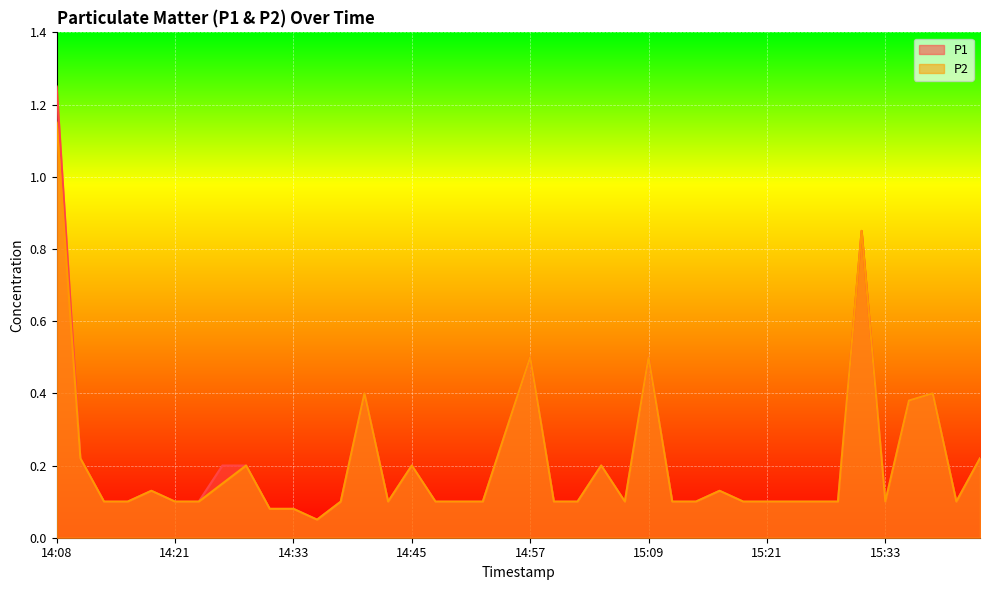

True or false: P1 and P2 cross at least once.

False